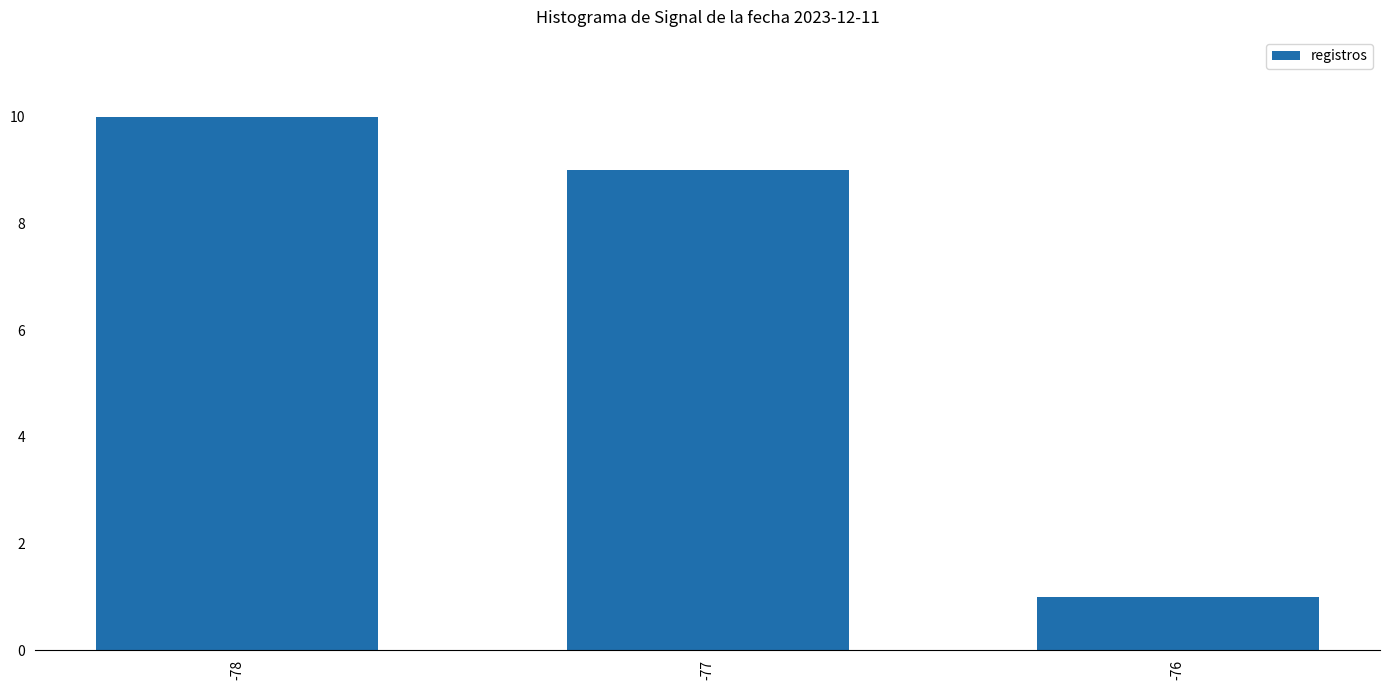

Which has a higher value, -78 or -76?

-78